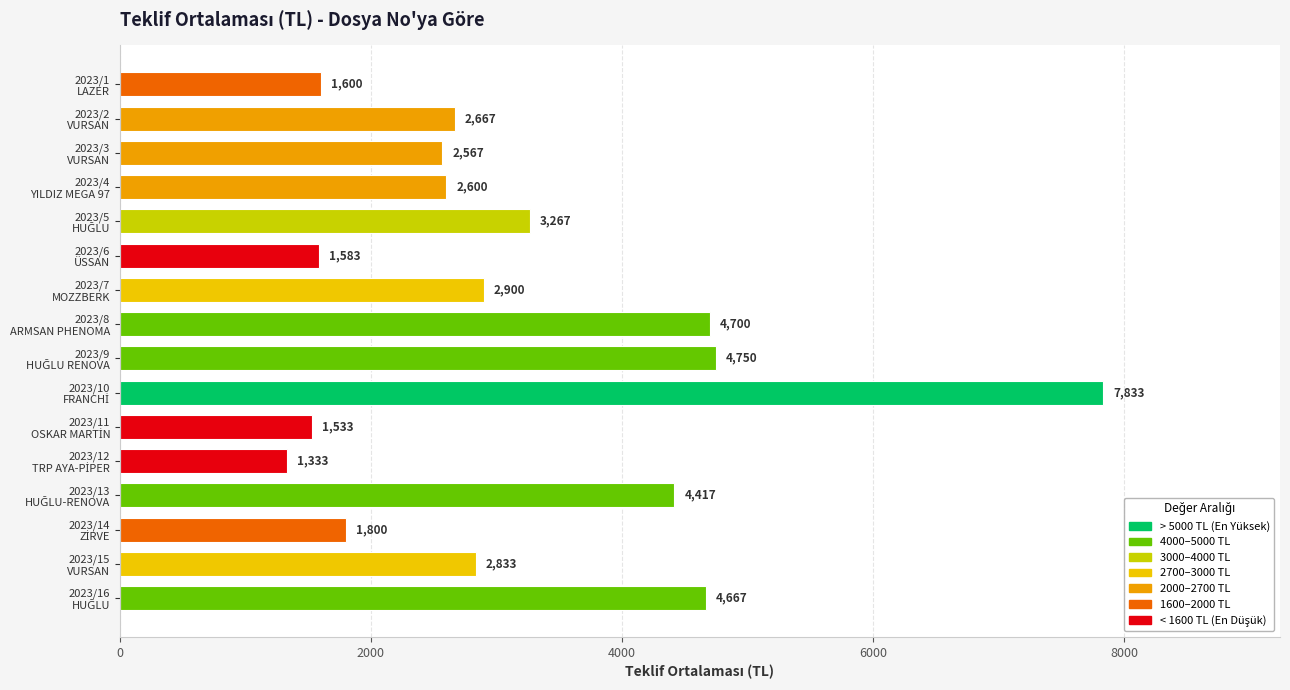

What is the average value?

3190.6